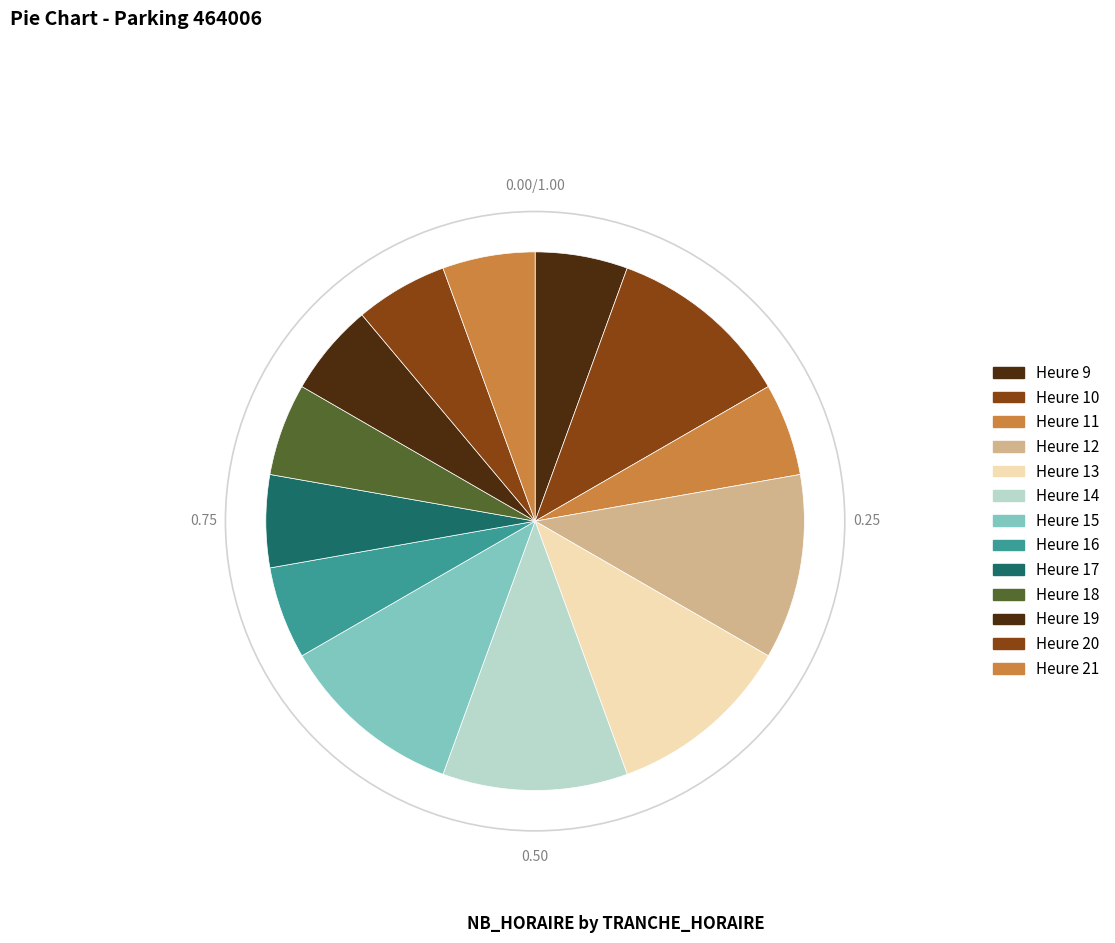

How many segments does this pie chart have?

13